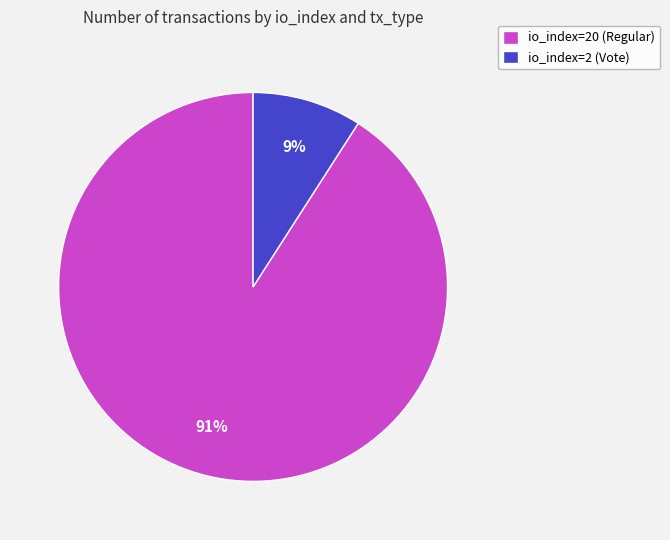

Is there a majority slice in this chart?

Yes